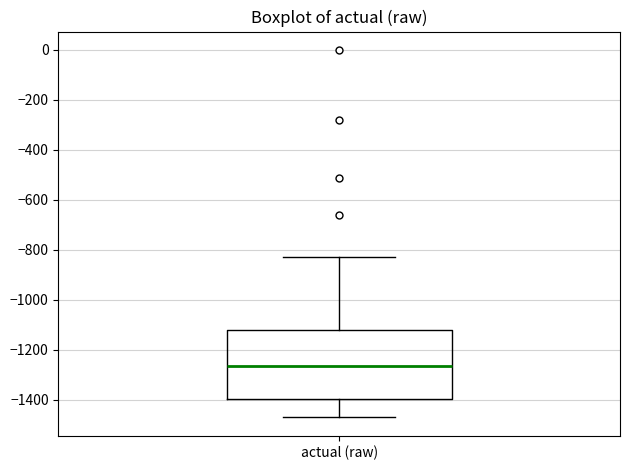

Where is the upper edge of the box for actual (raw) on the y-axis? The values are not printed on the chart, so give them approximately, as read against the axis.

-1120